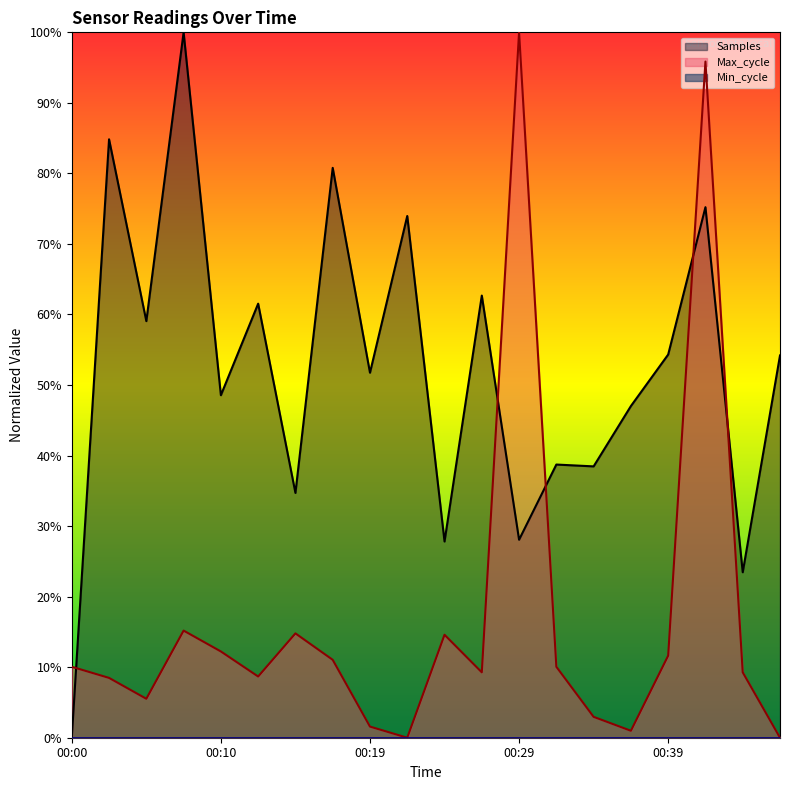

At how many categories does at least one series exceed 33?

17